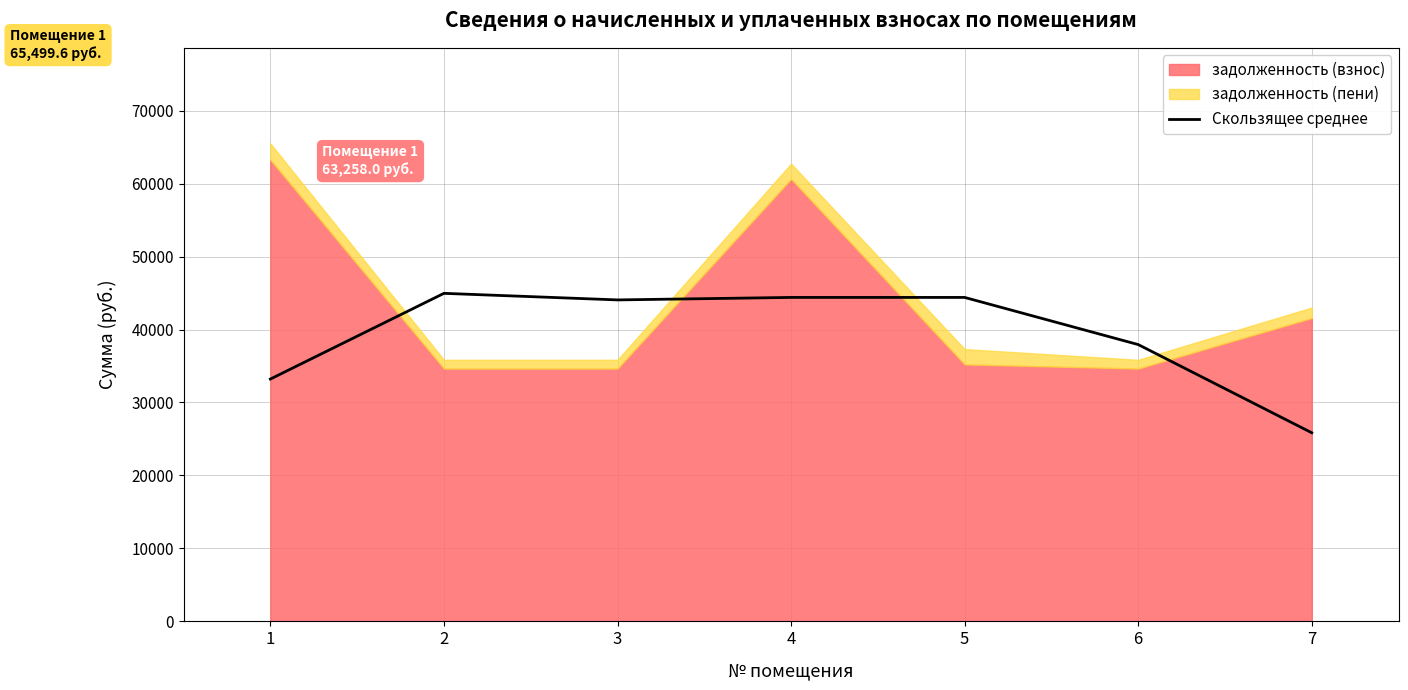

The value of Скользящее среднее at 5 is 24703.2. True or false?

False